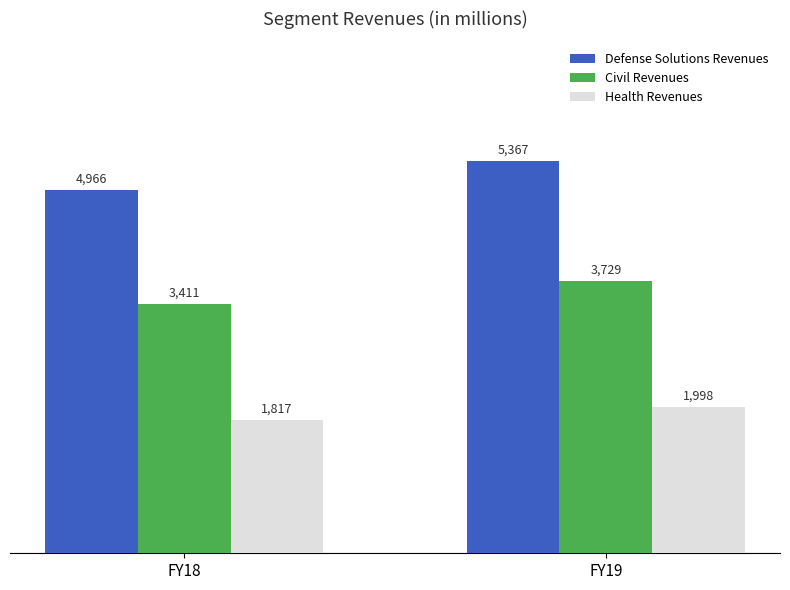

Rank the series by their maximum value, from lowest to highest.

Health Revenues, Civil Revenues, Defense Solutions Revenues